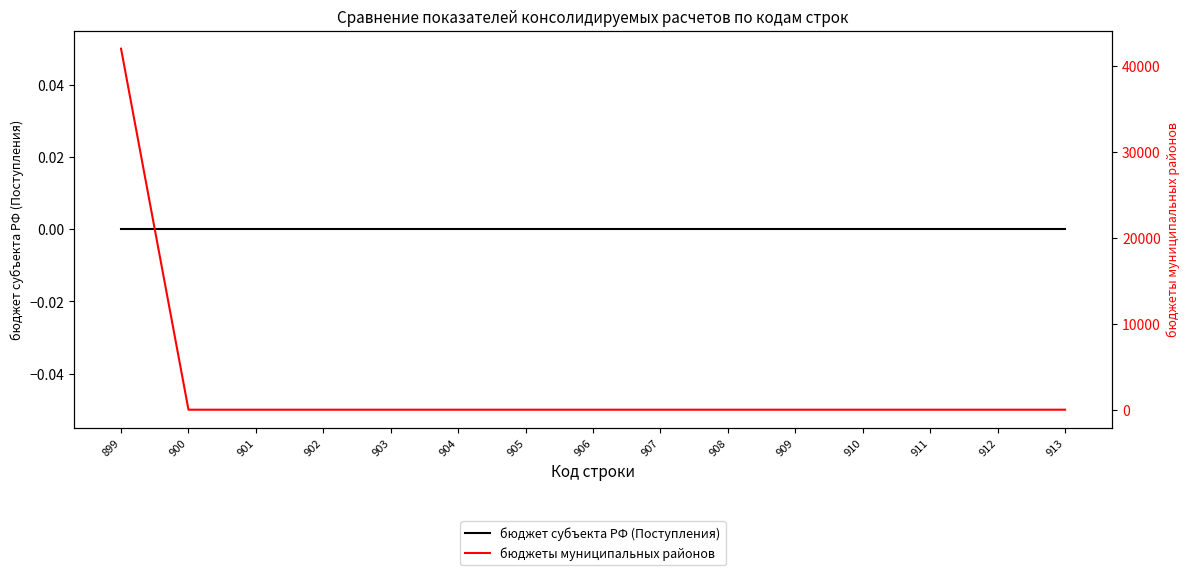

At which label does бюджет субъекта РФ (Поступления) reach its minimum?

899